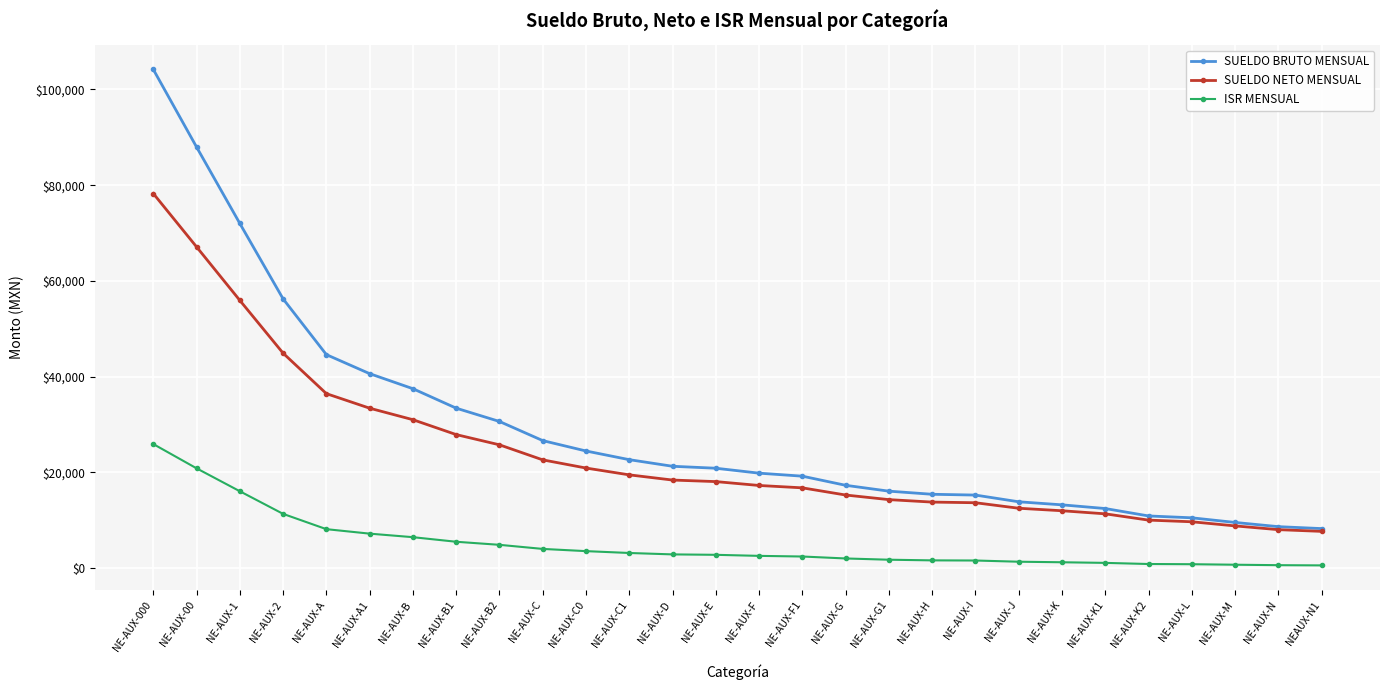

True or false: ISR MENSUAL and SUELDO NETO MENSUAL cross at least once.

False